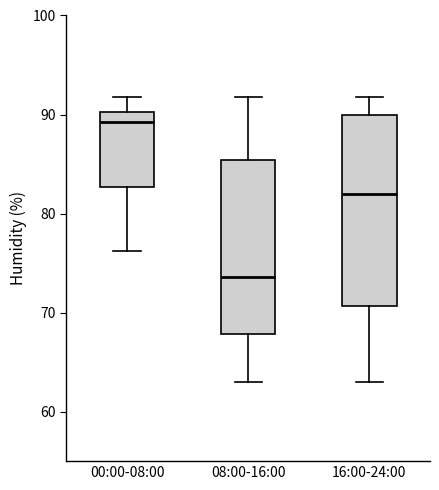

Which box's median line is the lowest?

08:00-16:00